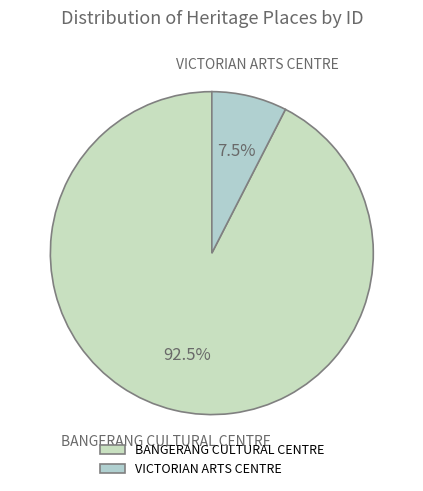

Which slice is the largest?

BANGERANG CULTURAL CENTRE